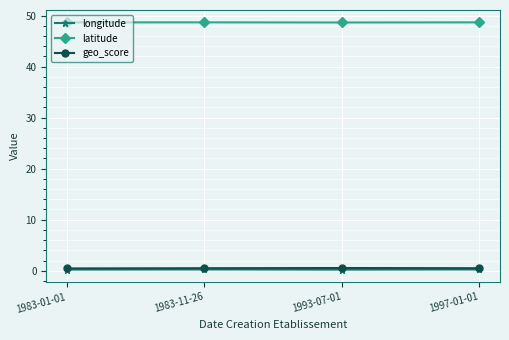

True or false: geo_score has more than 2 interior local peaks.

False